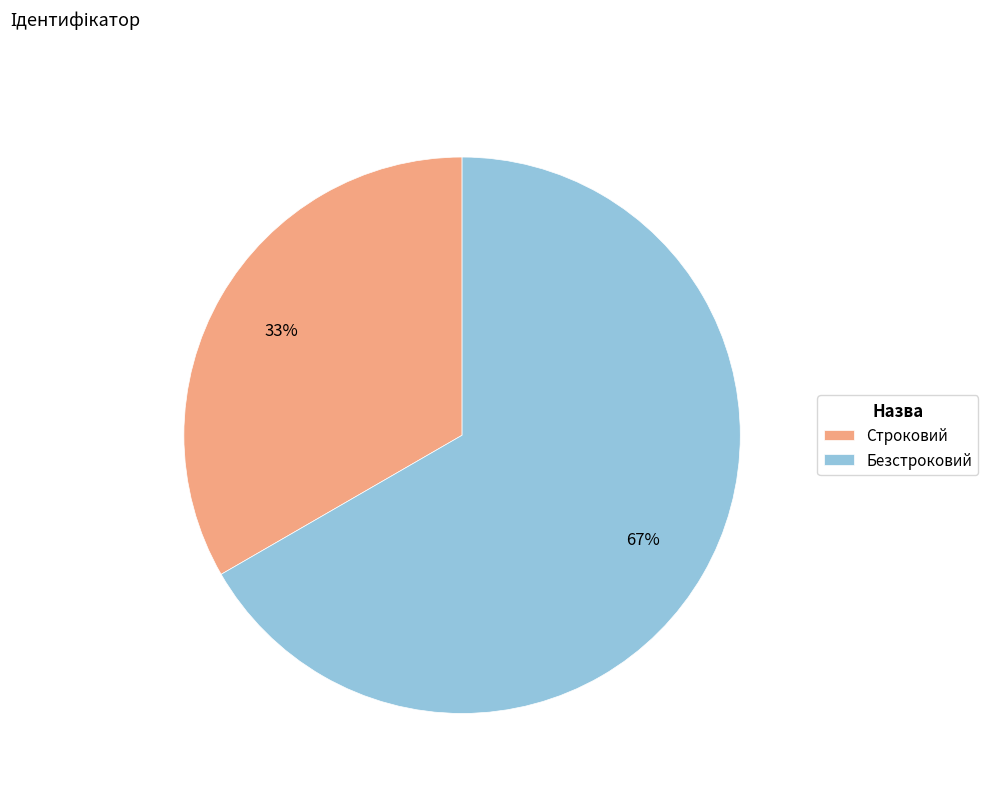

To the nearest percent, what is the combined percentage of Безстроковий and Строковий?

100%